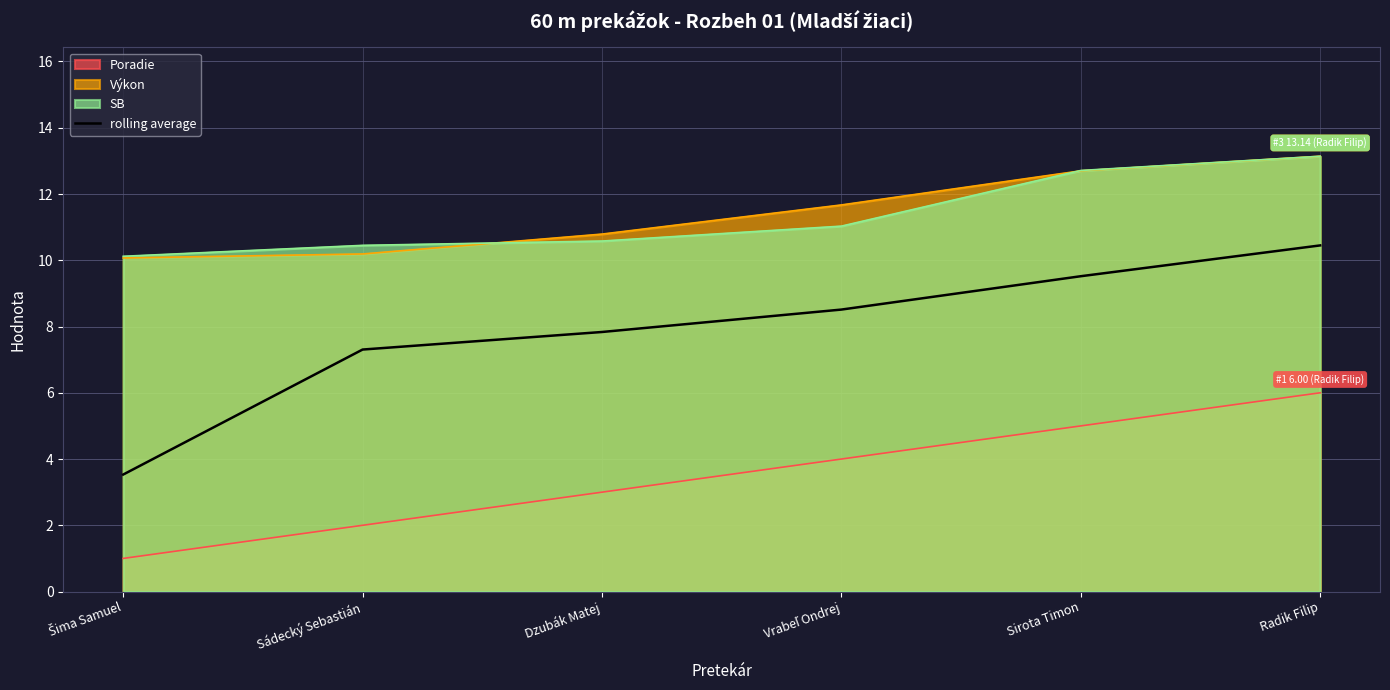

The value at Sirota Timon is 16.2. True or false?

False